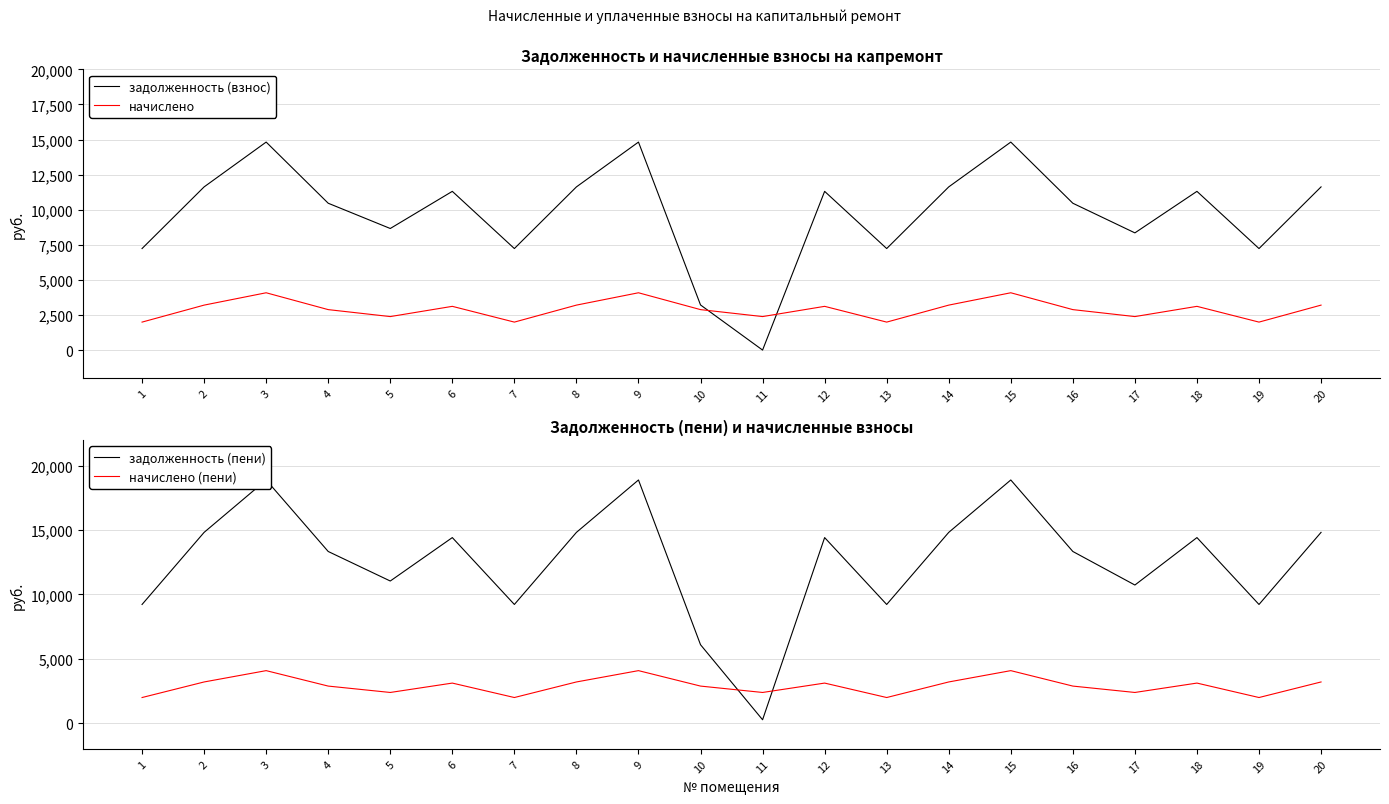

Does the chart display data point markers on the line(s)?

No